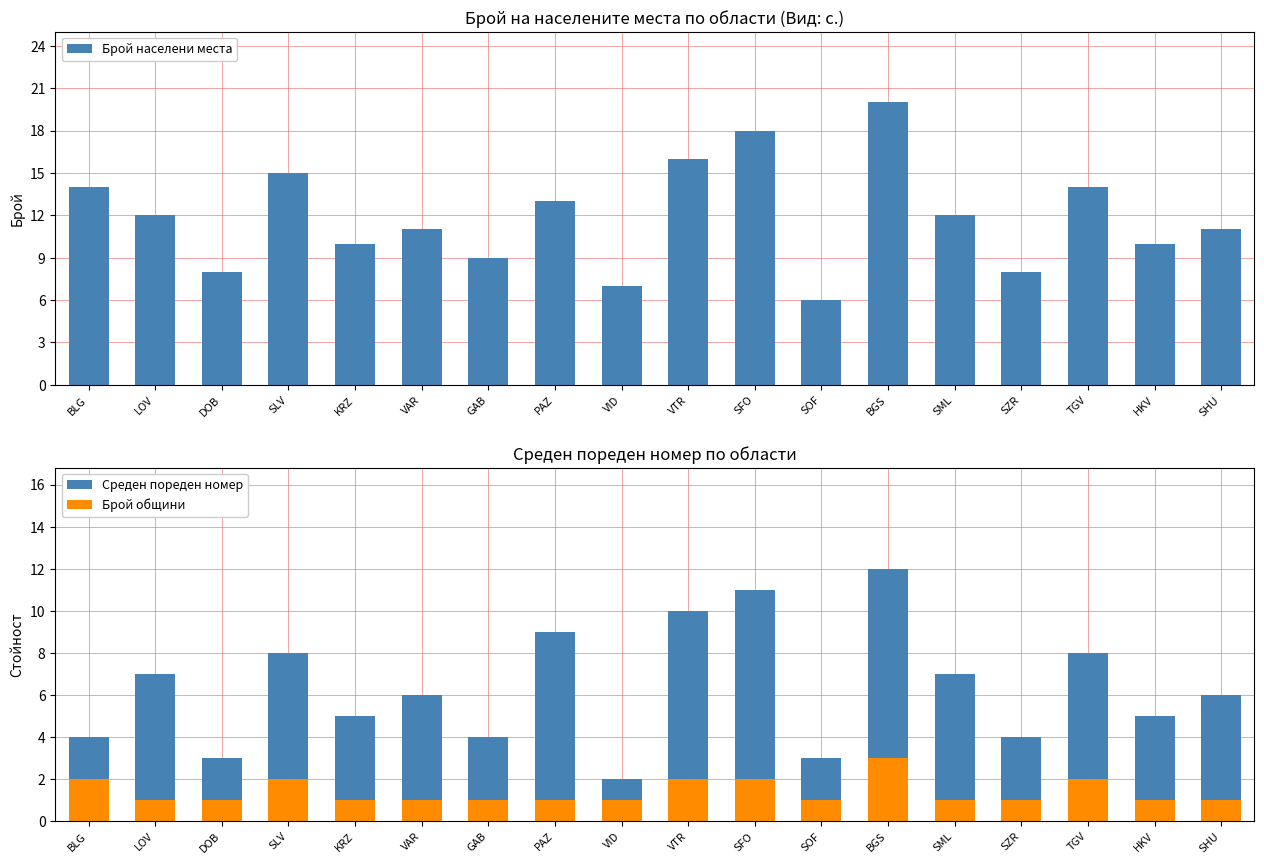

What is the maximum value shown in the chart?

20